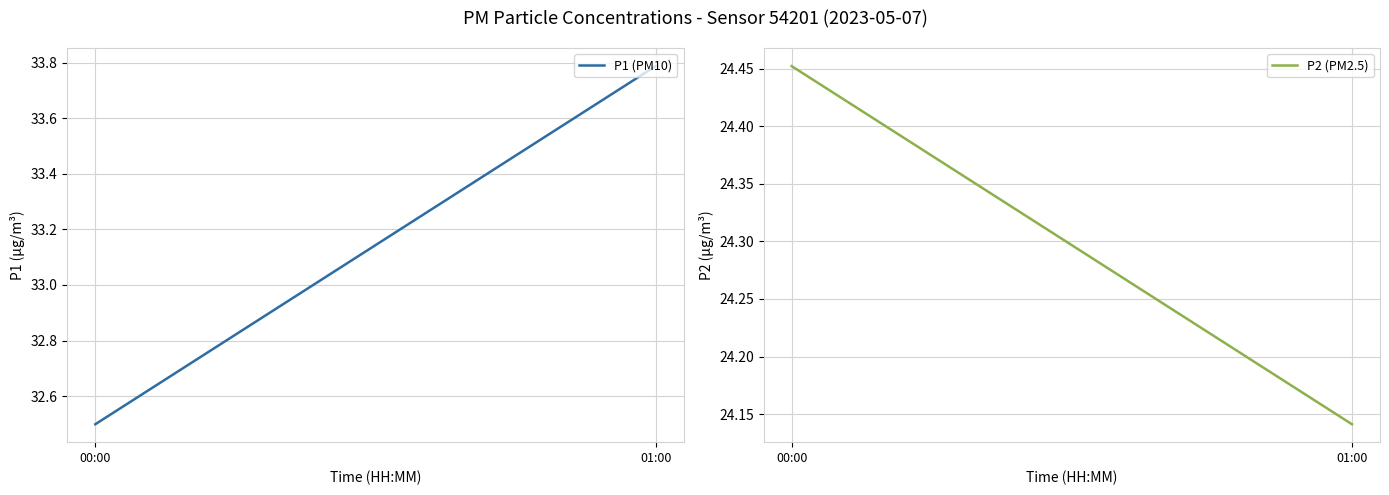

What is the greatest value displayed?

33.8